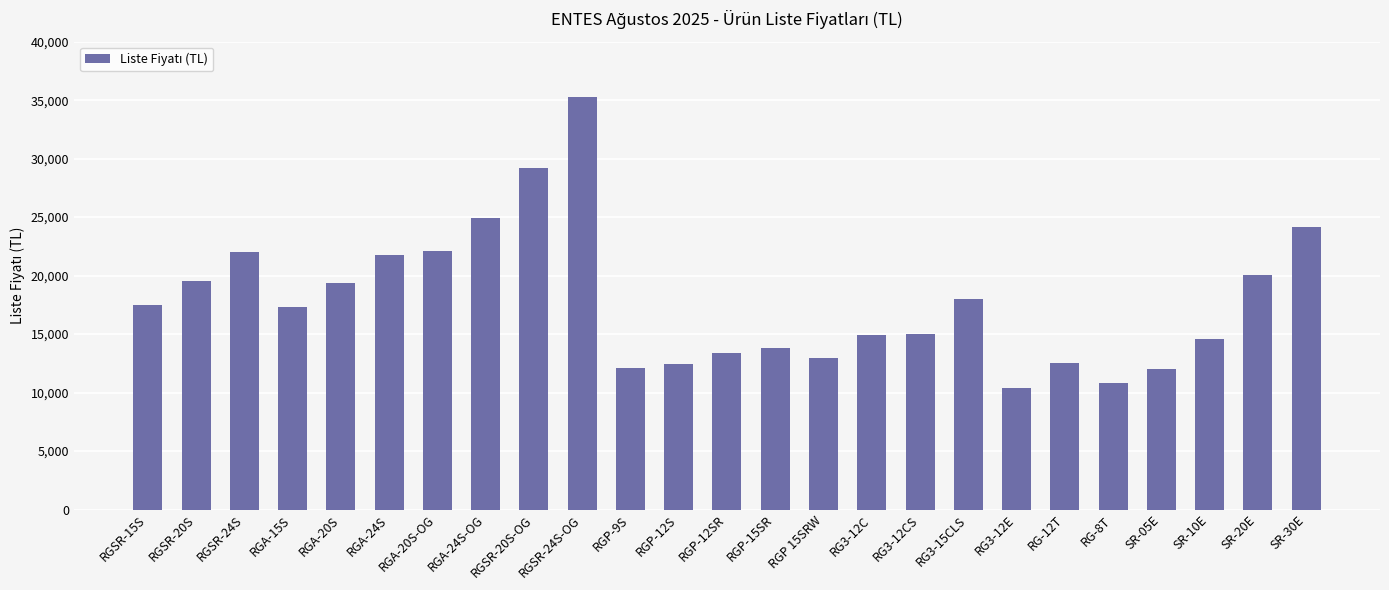

What position from the left is RGSR-24S?

3